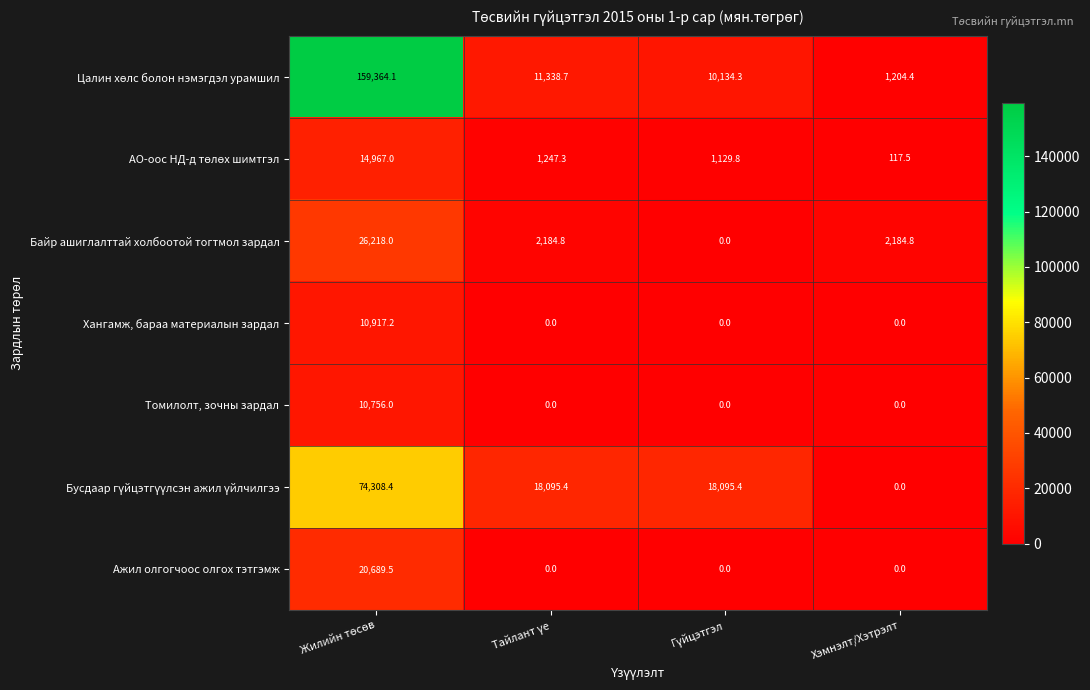

What is the greatest value displayed?

159364.1